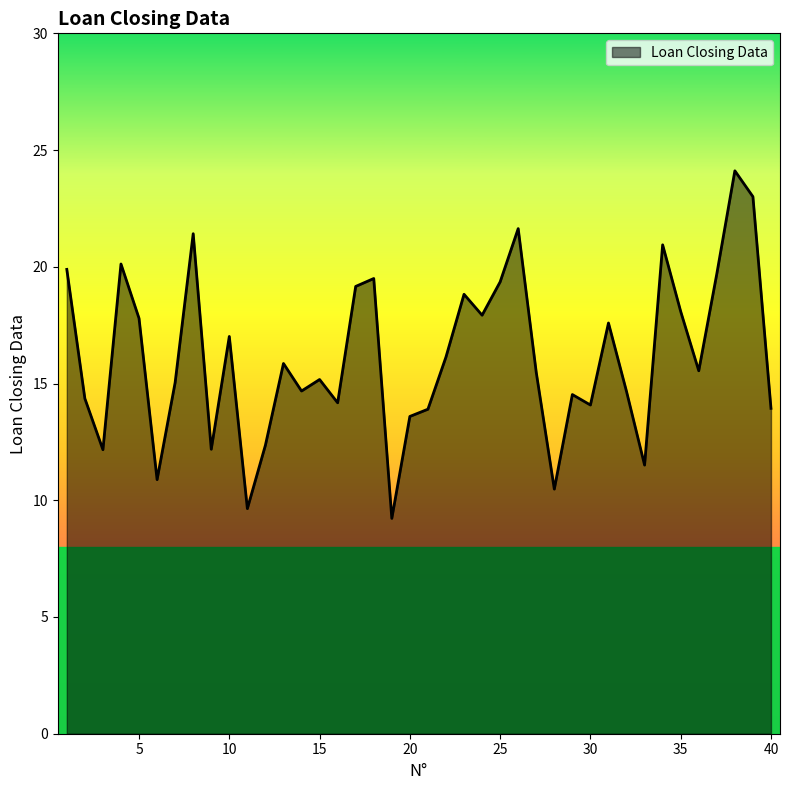

What is the smallest value displayed?

9.2